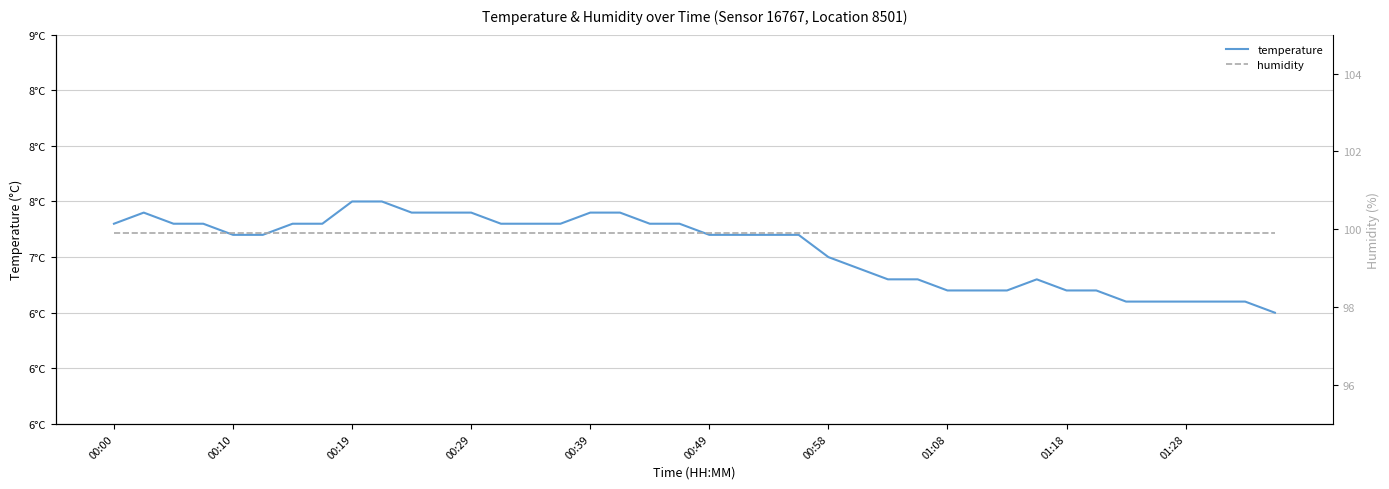

What are all the series names shown in the legend?

temperature, humidity